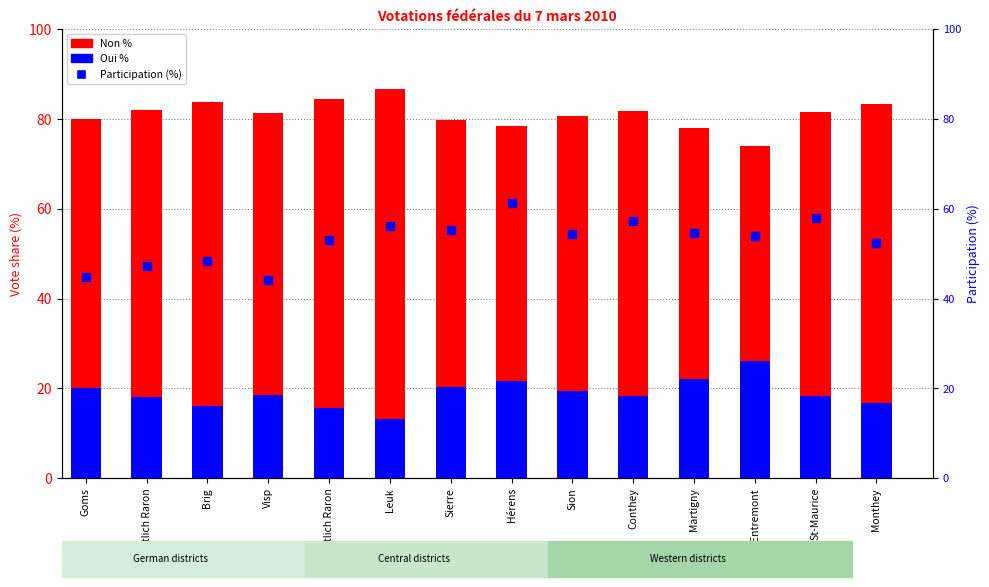

Which series has the largest Y range (max minus min)?

Participation (%)